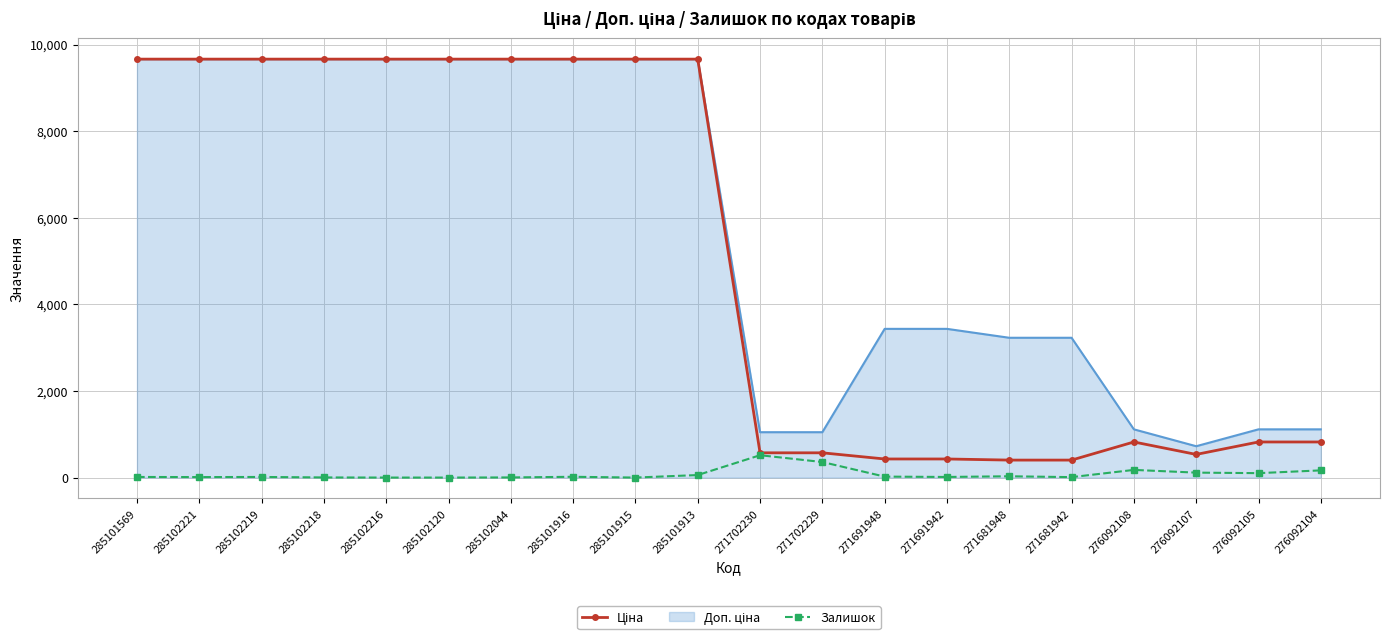

What is the highest value of the Залишок series?

516.0